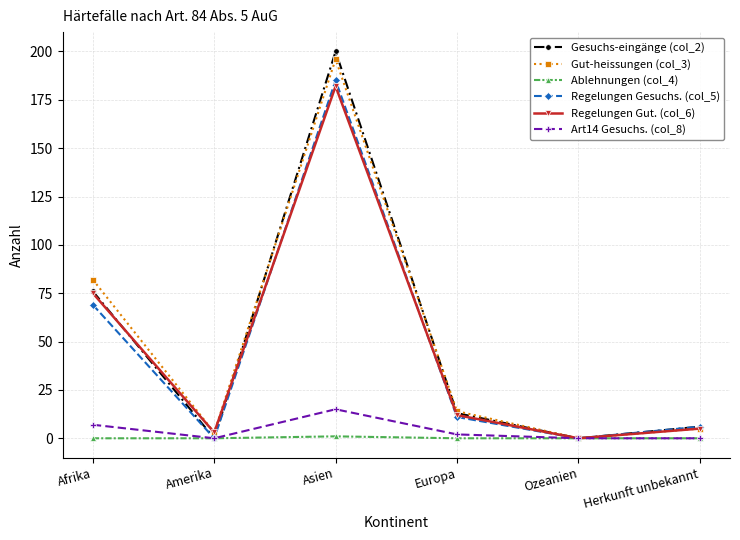

True or false: Regelungen Gesuchs. (col_5) has more than 1 interior local peaks.

False